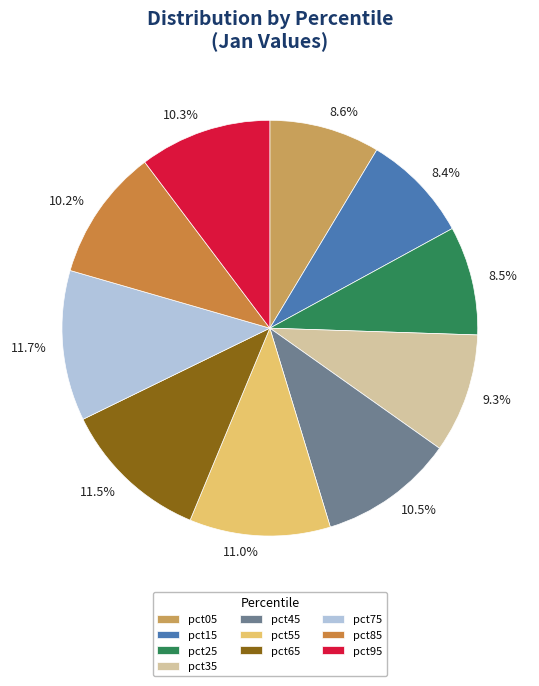

Is pct55 the majority of the pie?

No